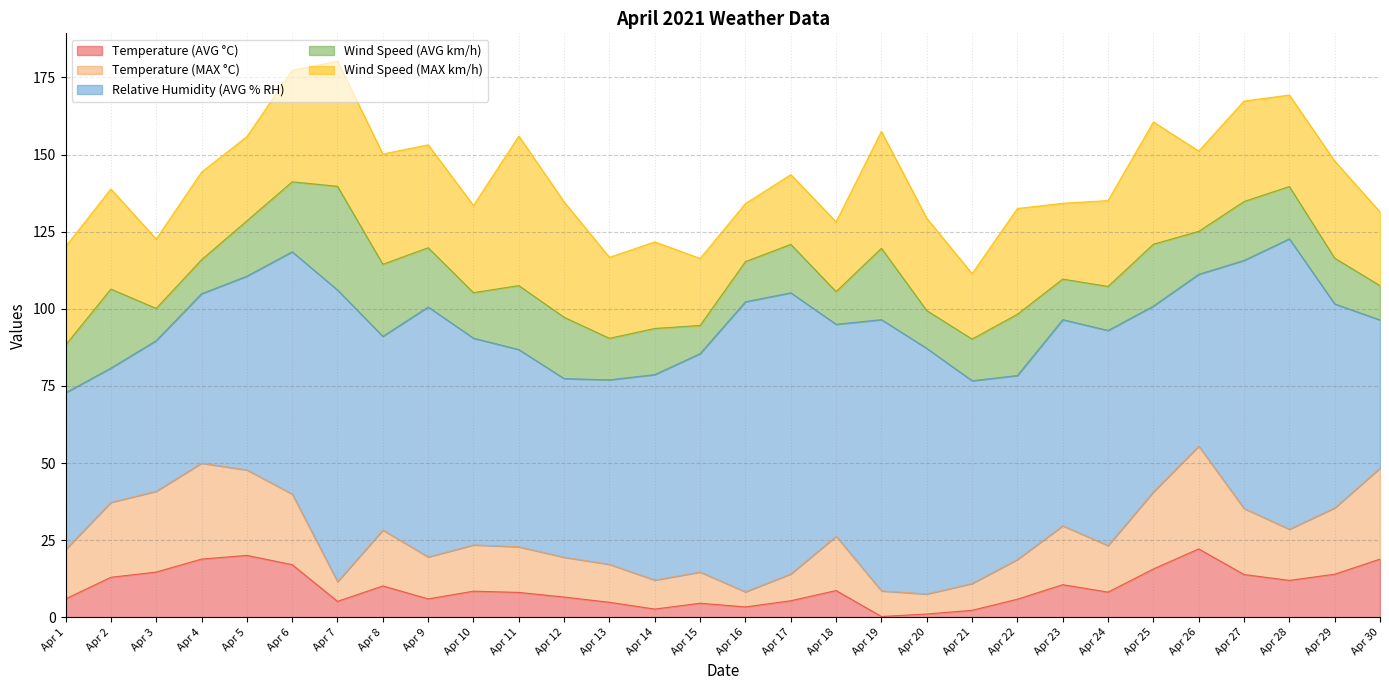

At which category is the sum across all series the highest?

Apr 7